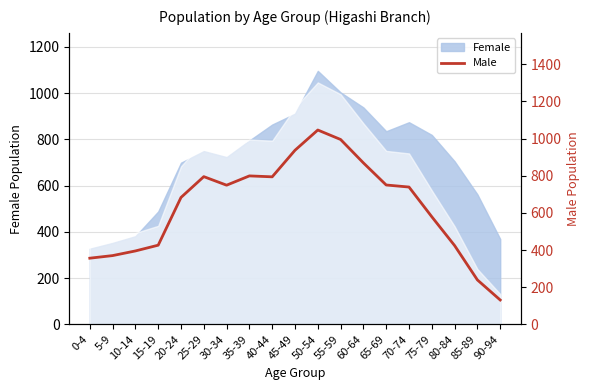

What position from the left is 30-34?

7